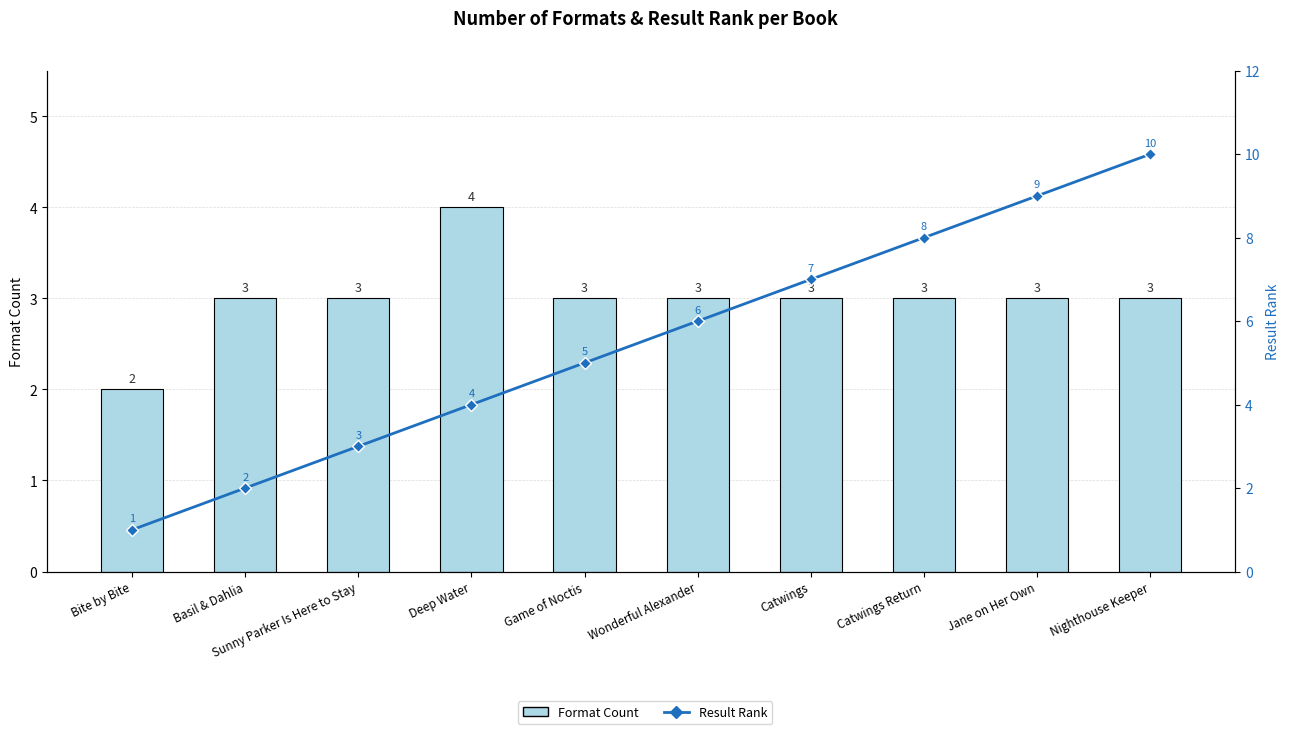

What position from the right is Sunny Parker Is Here to Stay?

8